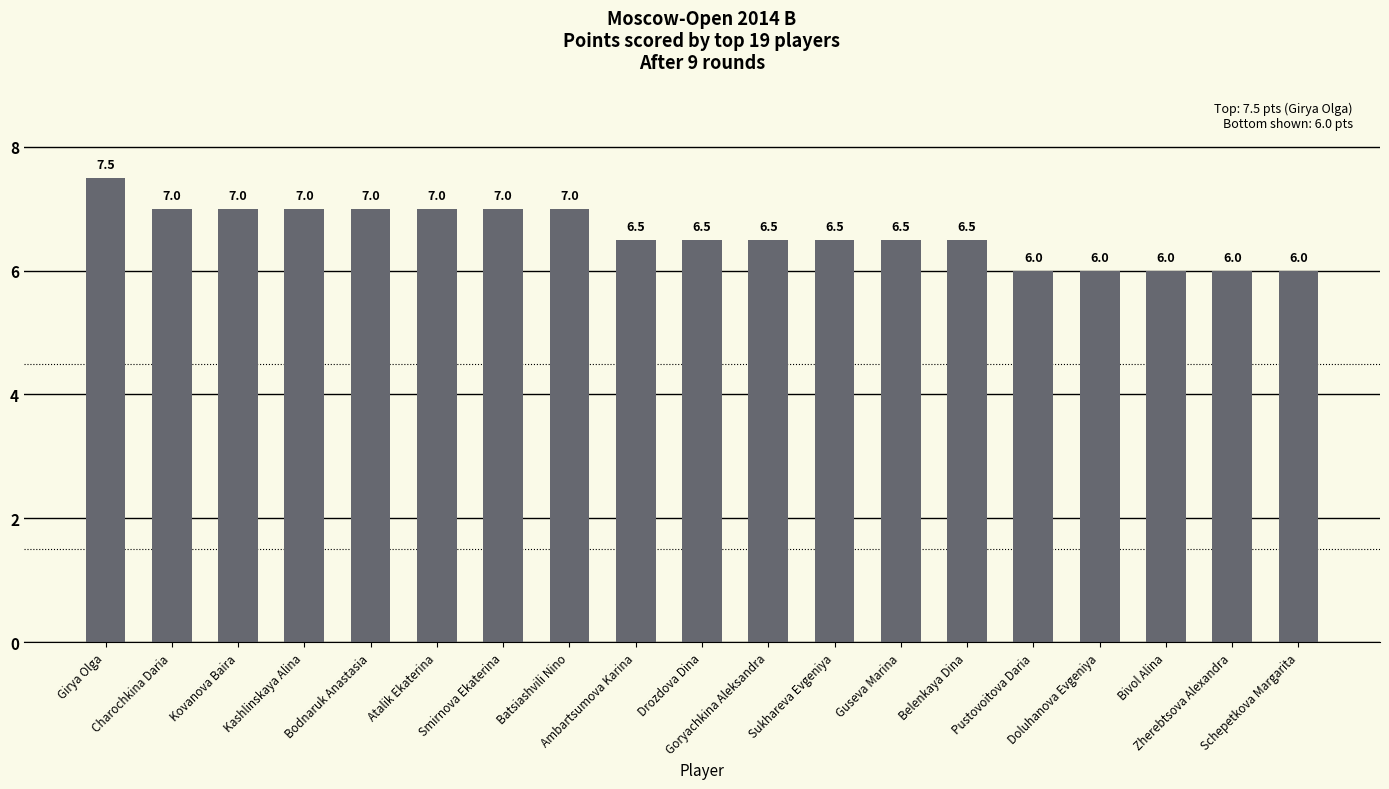

What is the difference between the second highest and minimum values?

1.0